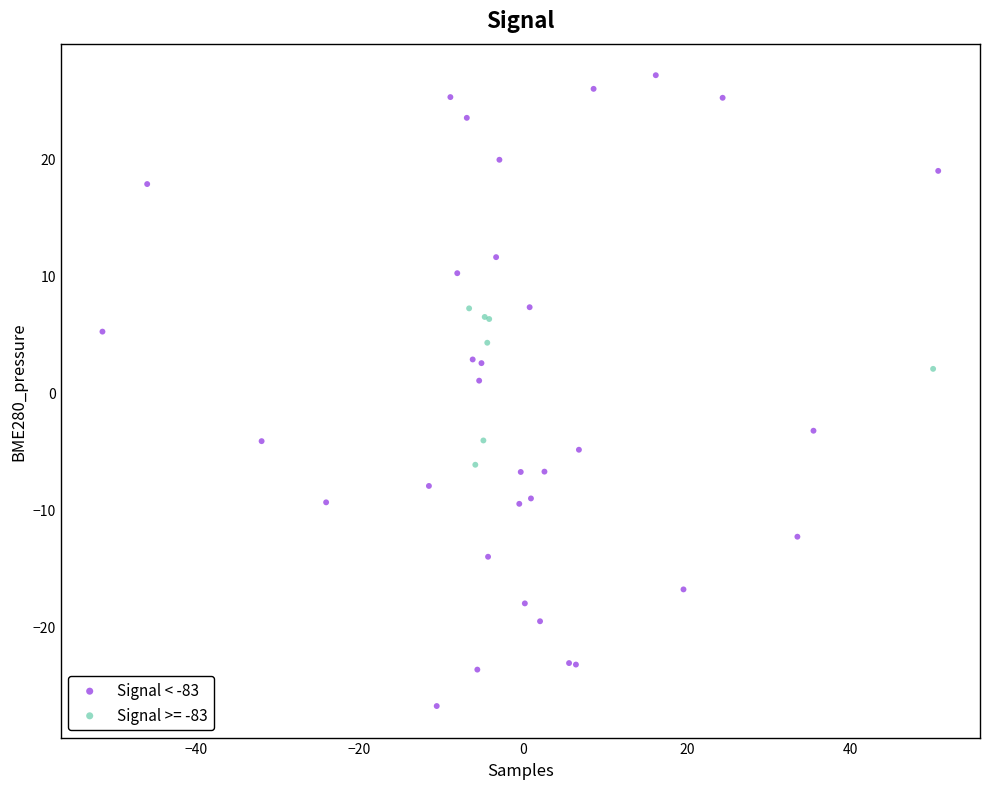

Which series reaches the maximum Y coordinate?

Signal < -83